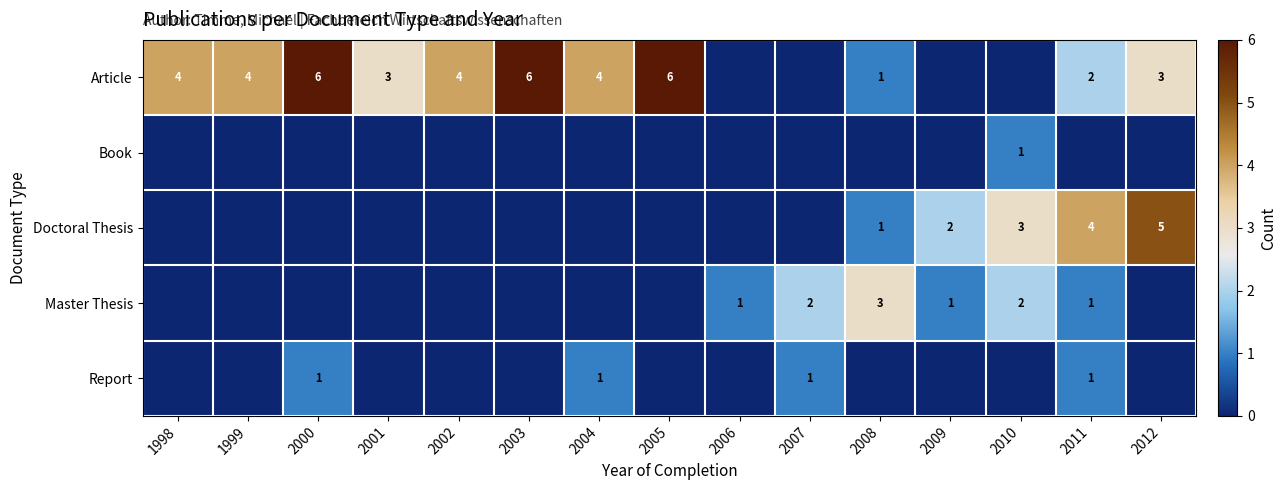

What is the total value across all series at 2005?

6